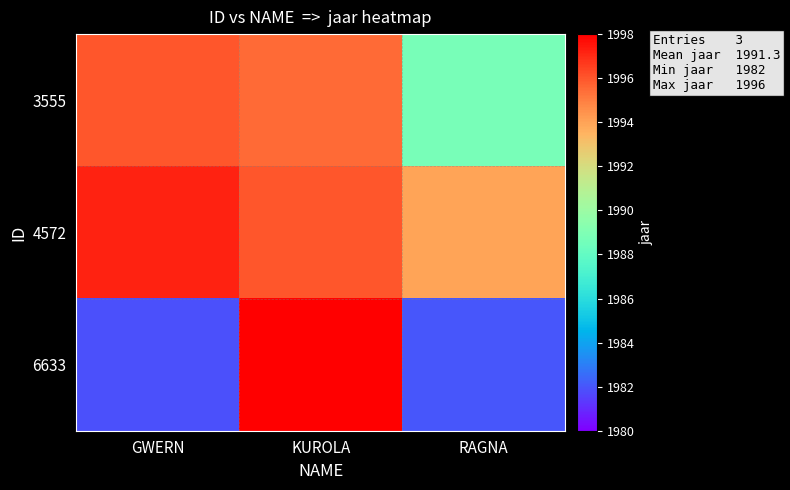

Reading left to right, extract all data points from this chart.

3555: GWERN=1996.0	KUROLA=1995.5	RAGNA=1988.8
4572: GWERN=1997.2	KUROLA=1996.0	RAGNA=1993.9
6633: GWERN=1981.9	KUROLA=1999.5	RAGNA=1982.0